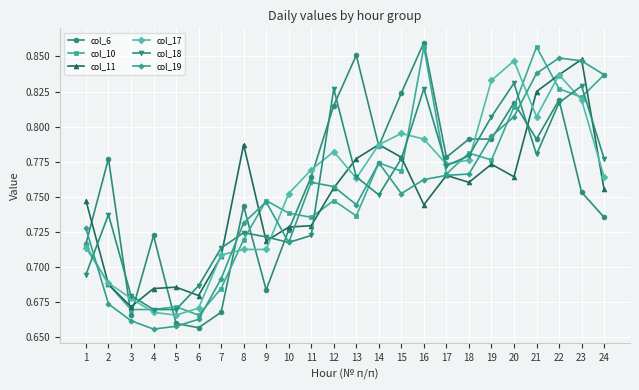

How many col_19 values are between 0 and 1?

24